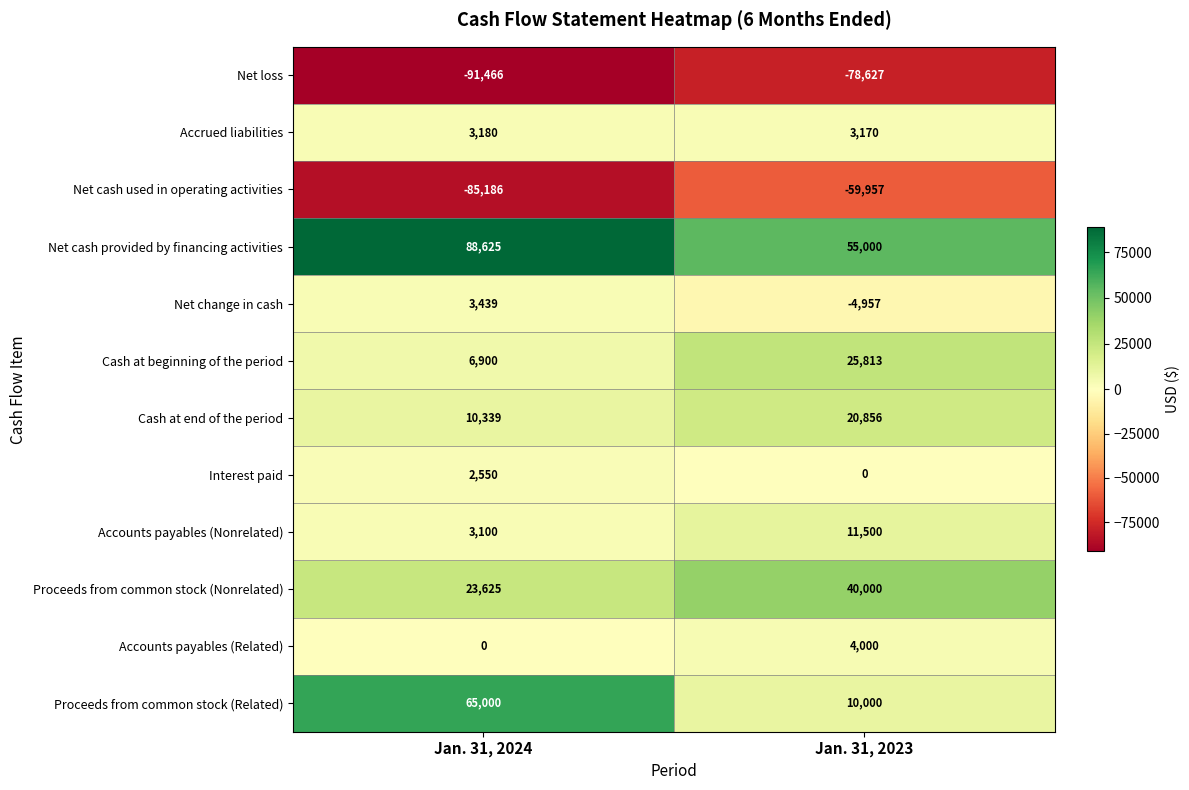

What is the spread (max minus min) of values at Jan. 31, 2024?

180091